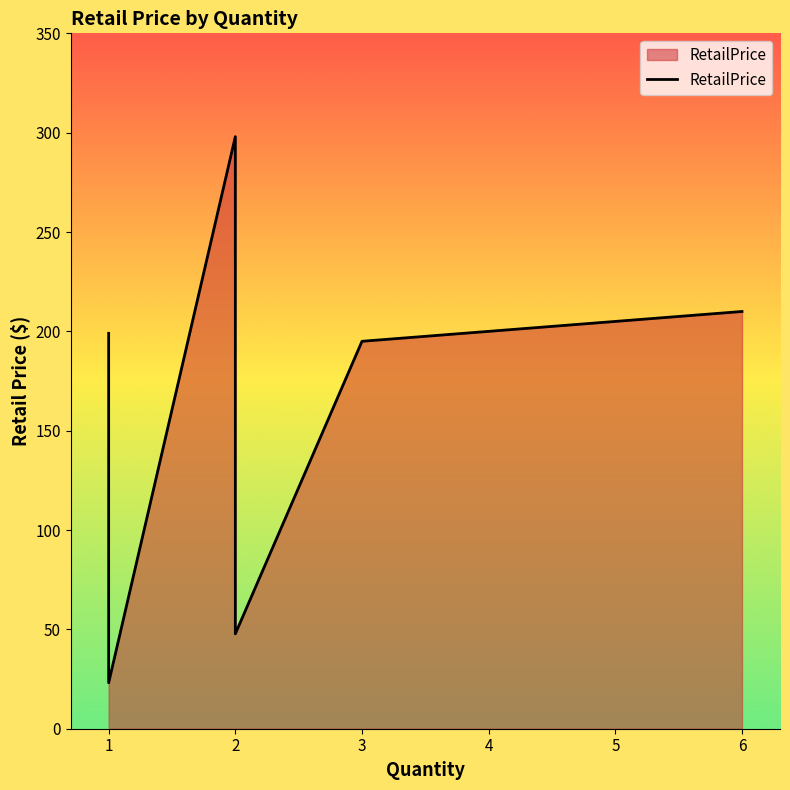

What is the average value?

135.1